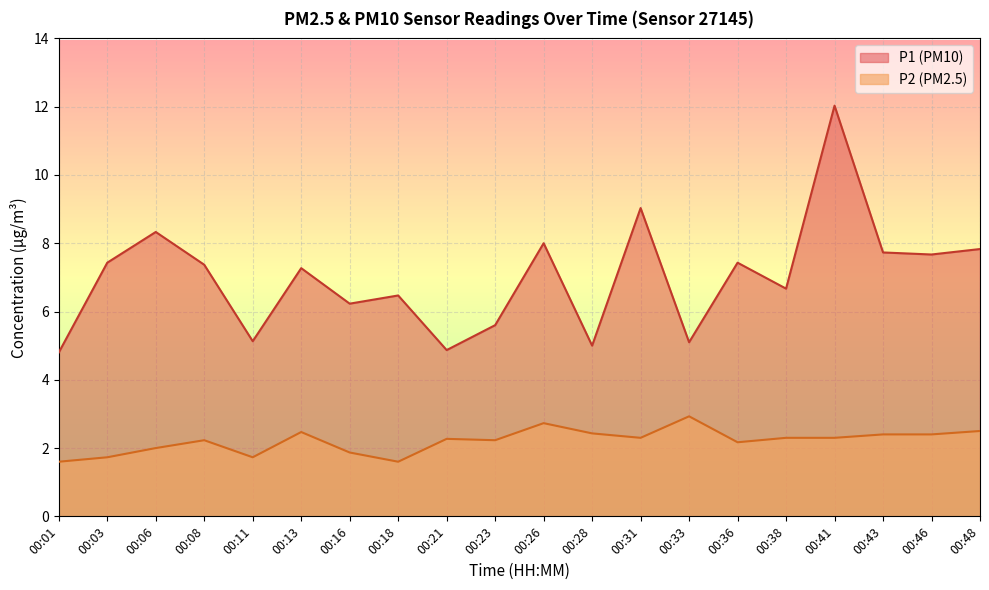

Rank the series by their average value, from highest to lowest.

P1 (PM10), P2 (PM2.5)